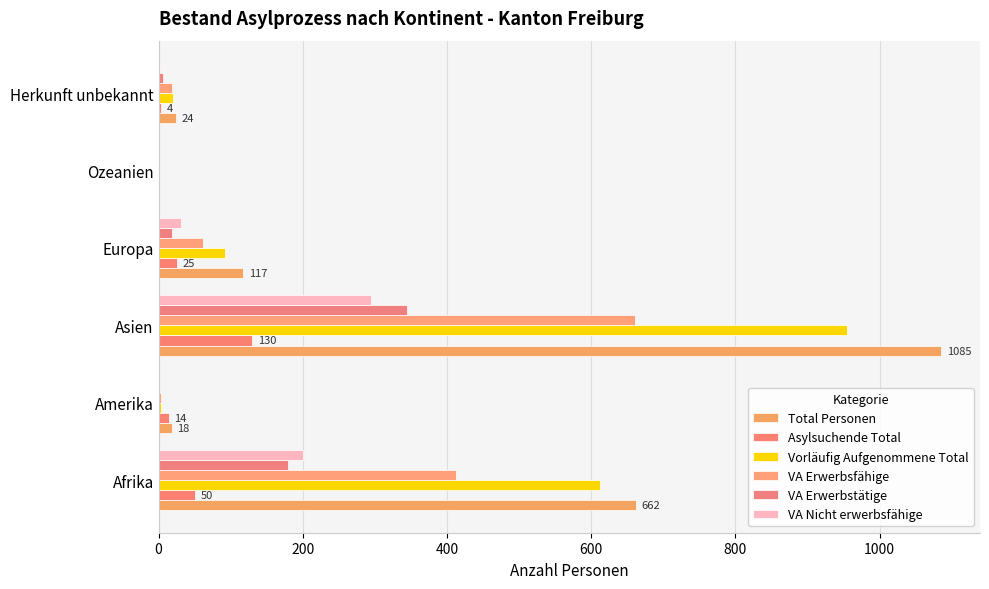

How many series are shown in this chart?

6